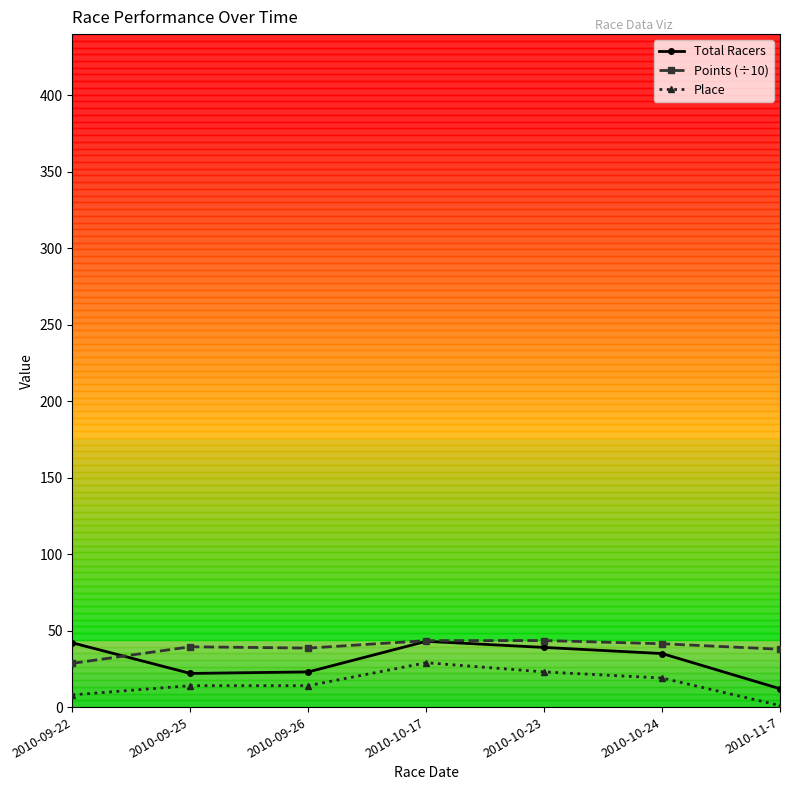

What is the sum of the Total Racers values at 2010-09-22 and 2010-10-17?

85.0